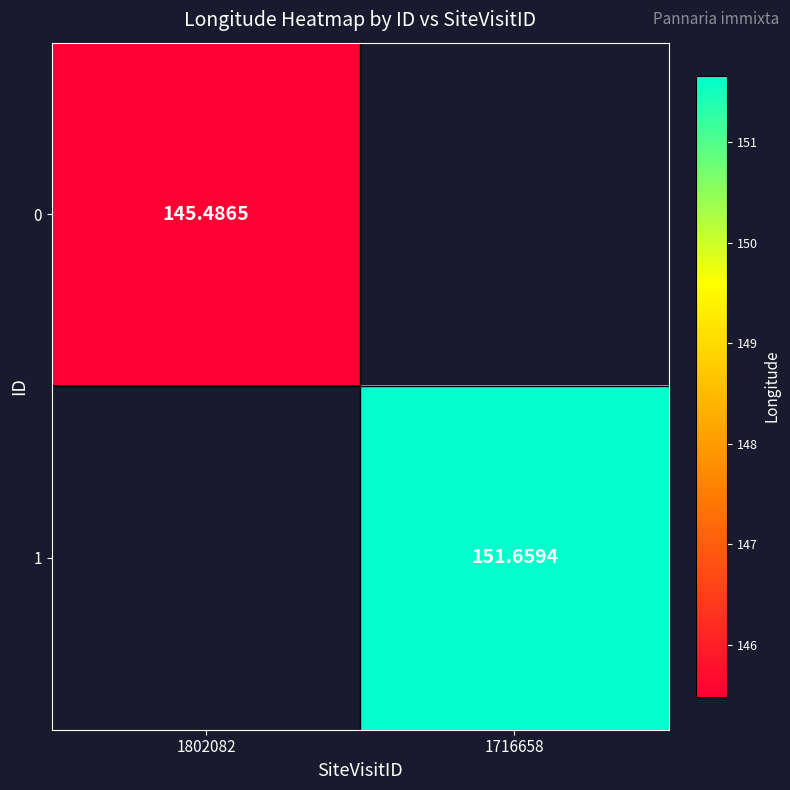

List the series in order of their peak value, lowest first.

0, 1